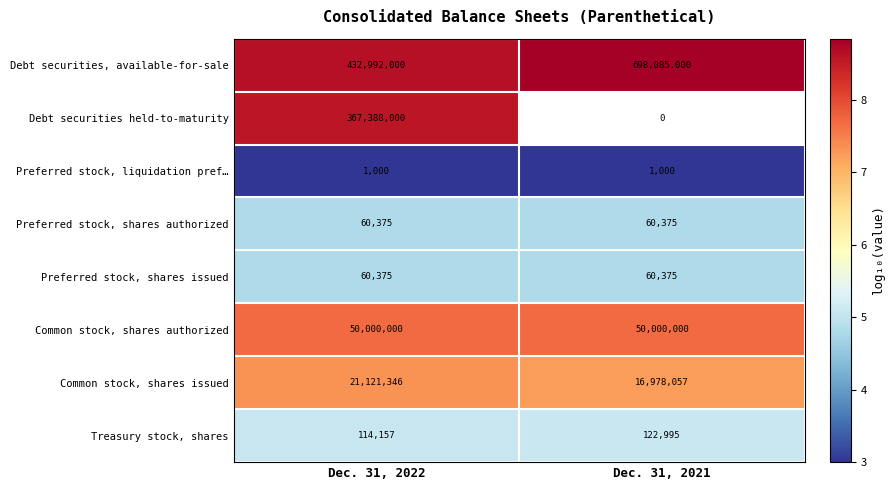

At which category does the chart reach its peak across all series?

Dec. 31, 2021